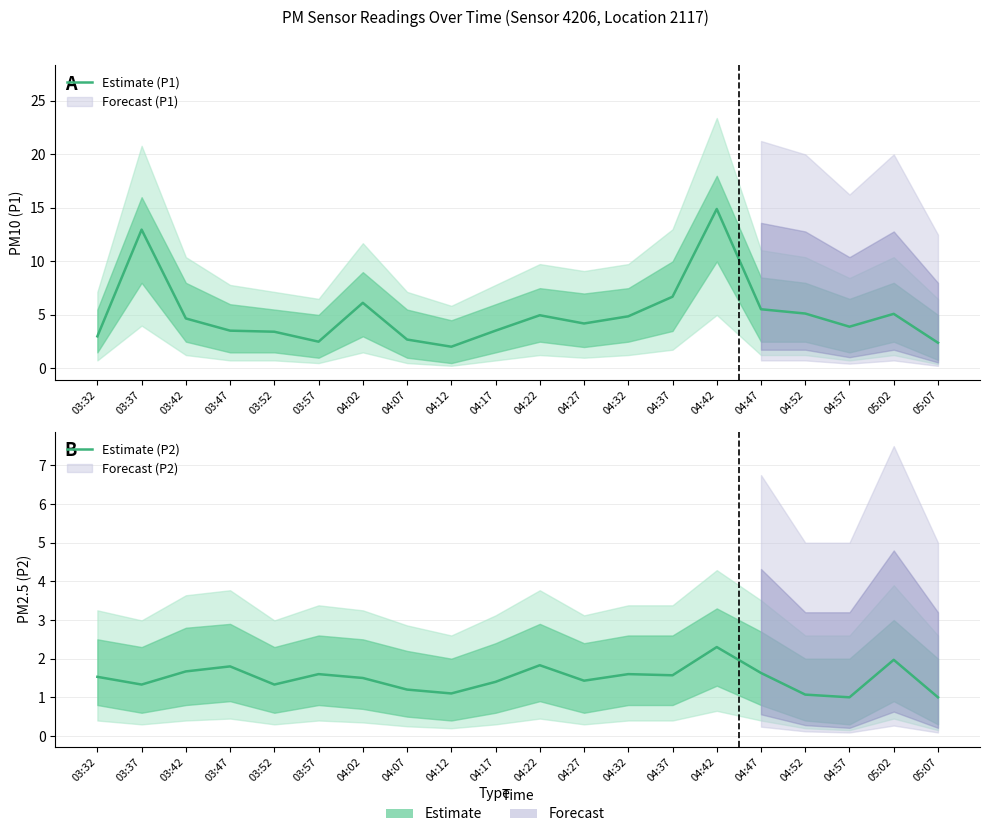

Where is Estimate (P2) nearest to the value 1?

04:57